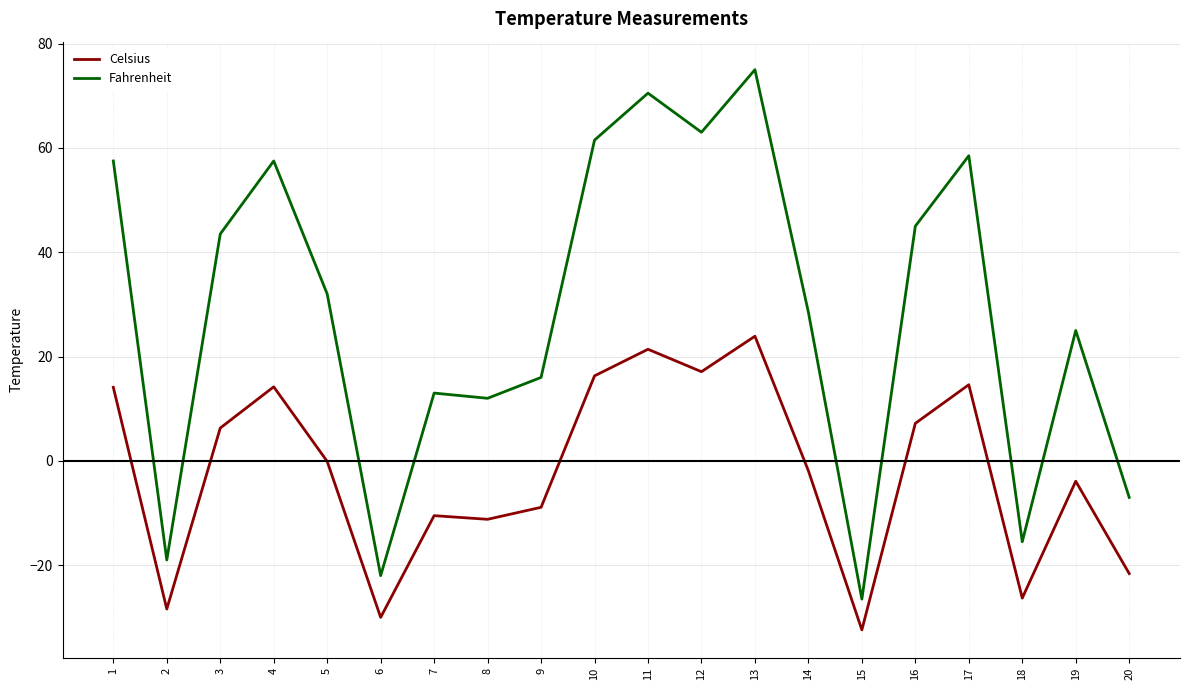

At which category is the sum across all series the highest?

13